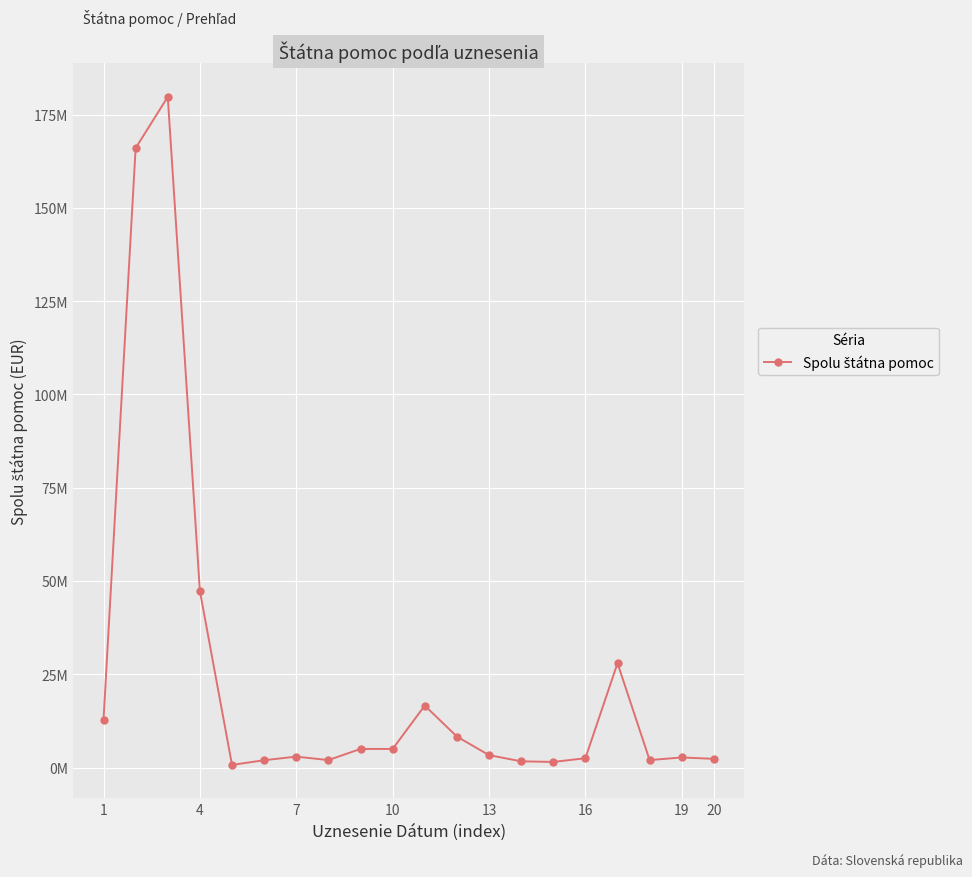

What is the greatest value displayed?

179748390